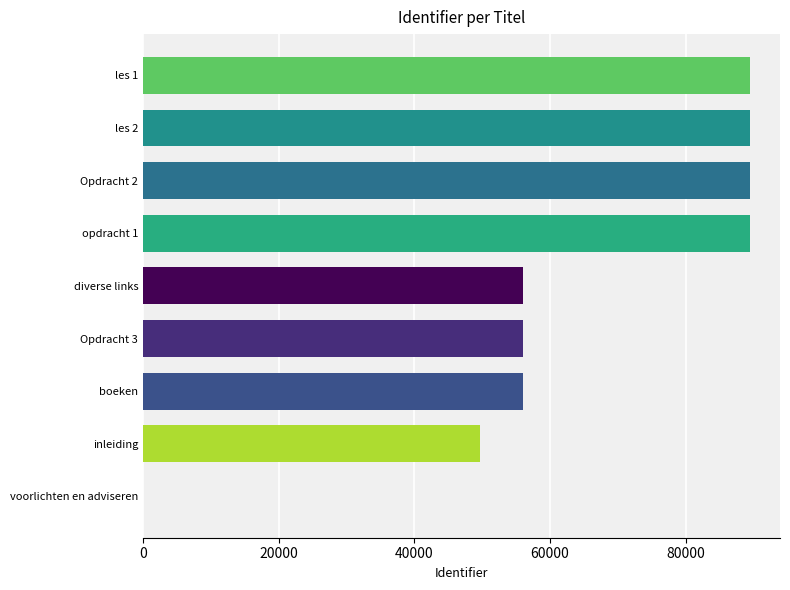

What is the sum of all values?

575625